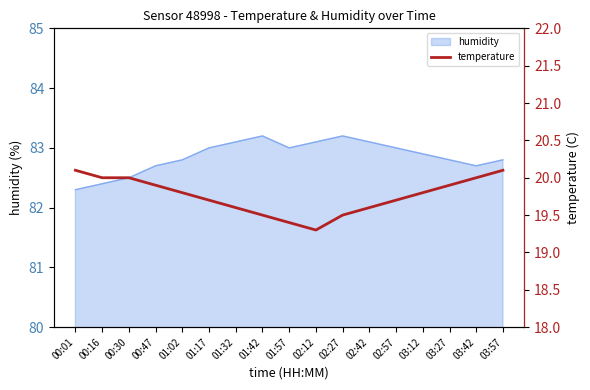

True or false: humidity has a value of 82.4 at 00:16.

True